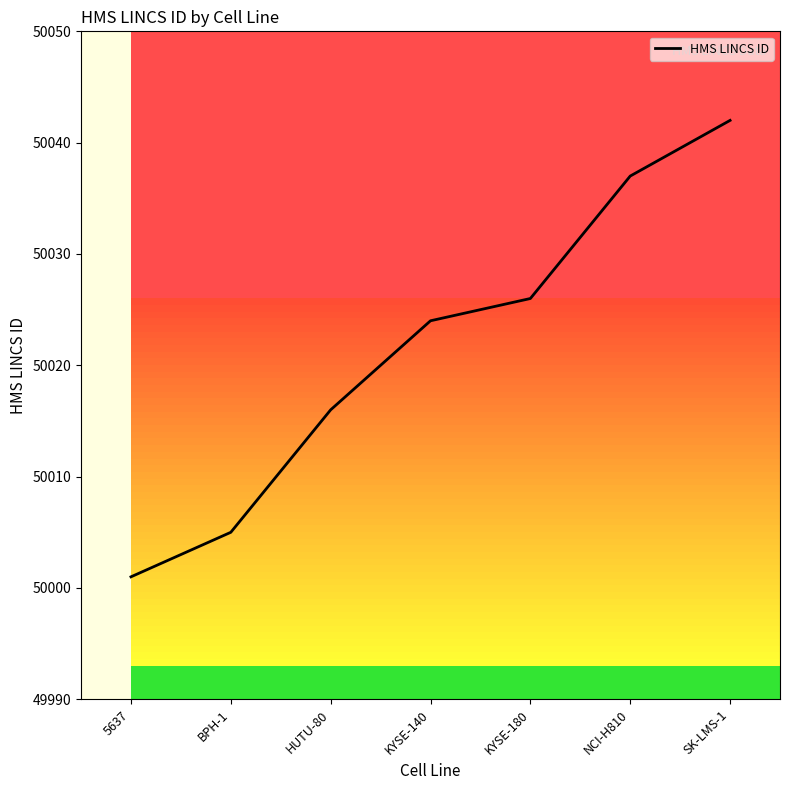

Reading right to left, what are all the values shown in this chart?

SK-LMS-1=50042	NCI-H810=50037	KYSE-180=50026	KYSE-140=50024	HUTU-80=50016	BPH-1=50005	5637=50001